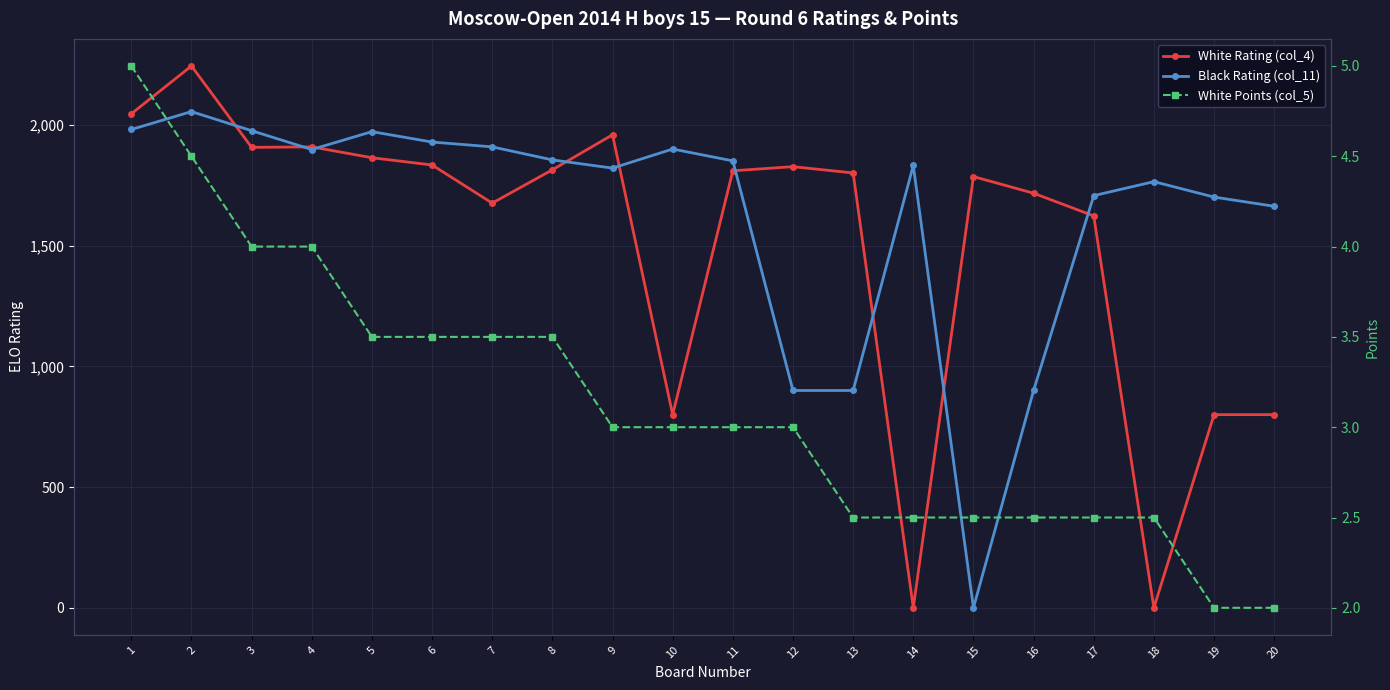

Which has a higher value, 3 or 9?

9